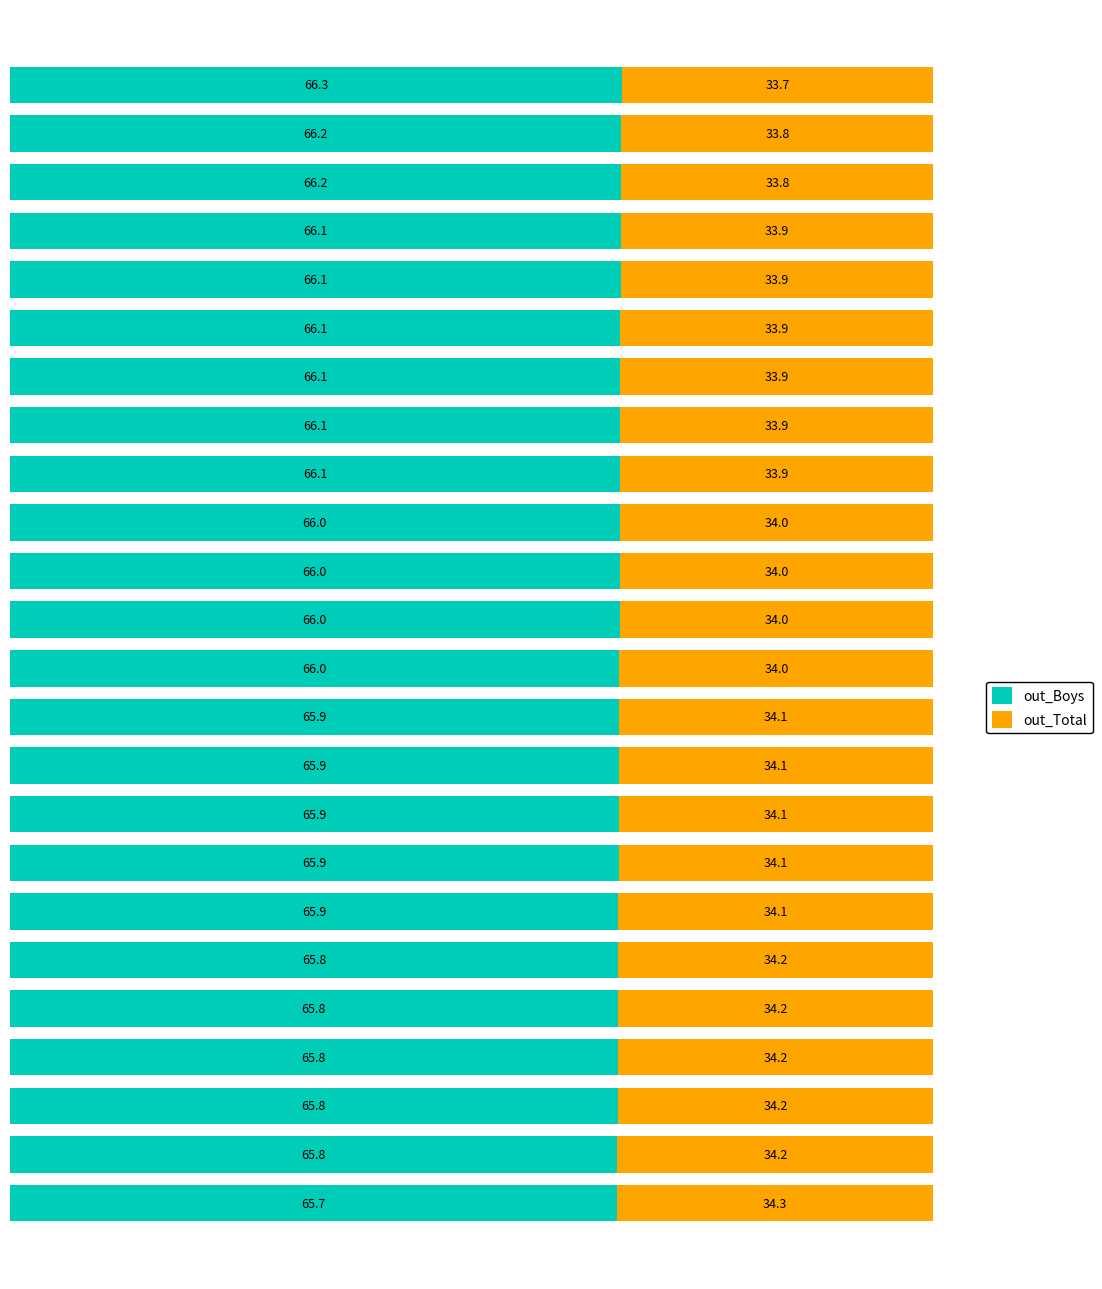

What is the minimum value for out_Boys?

65.7